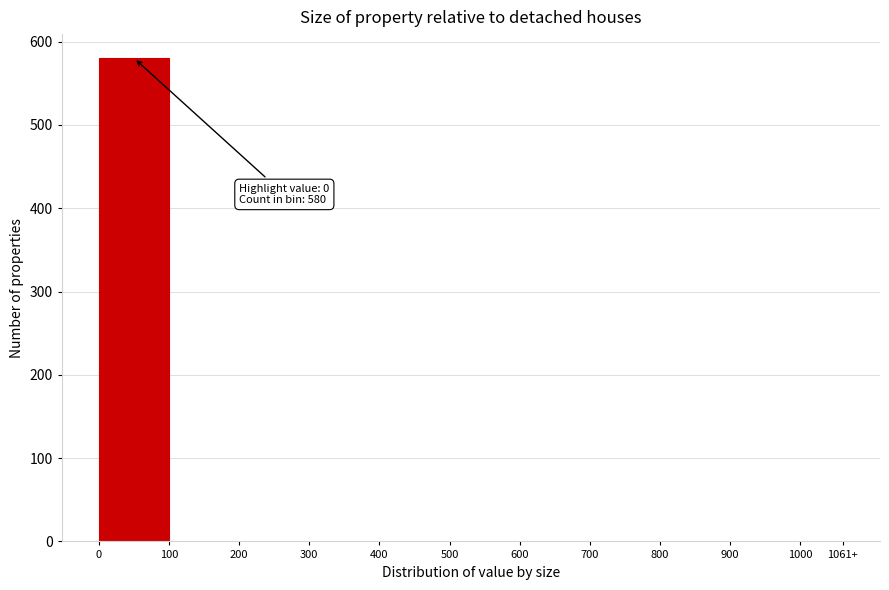

Reading right to left, transcribe all the data shown in this chart.

1000=0	900=0	800=0	700=0	600=0	500=0	400=0	300=0	200=0	100=0	0=580